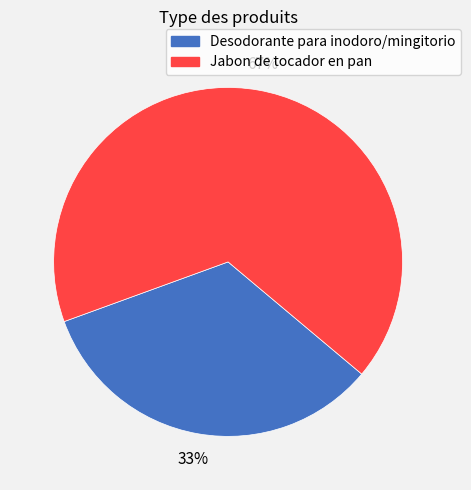

Which category has the smallest portion of the pie?

Desodorante para inodoro/mingitorio